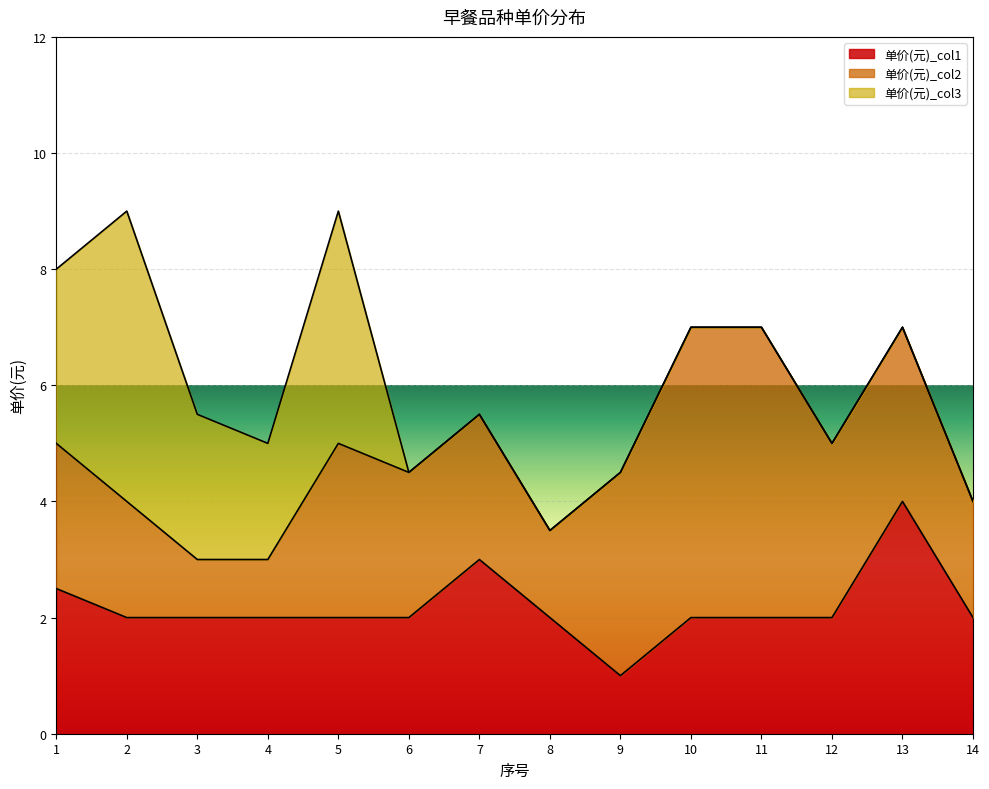

True or false: 单价(元)_col2 has more than 2 points higher than both neighbors.

False